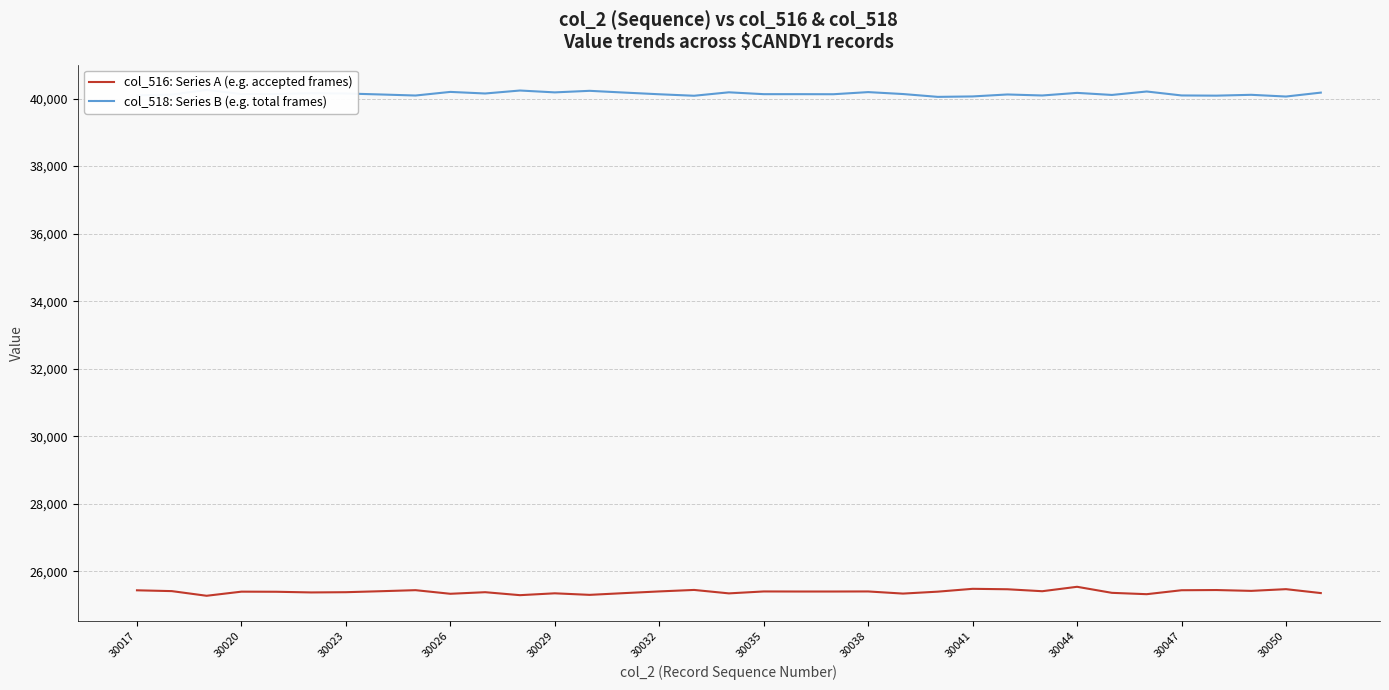

True or false: col_516: Series A (e.g. accepted frames) has a value of 25337 at 30026.

True